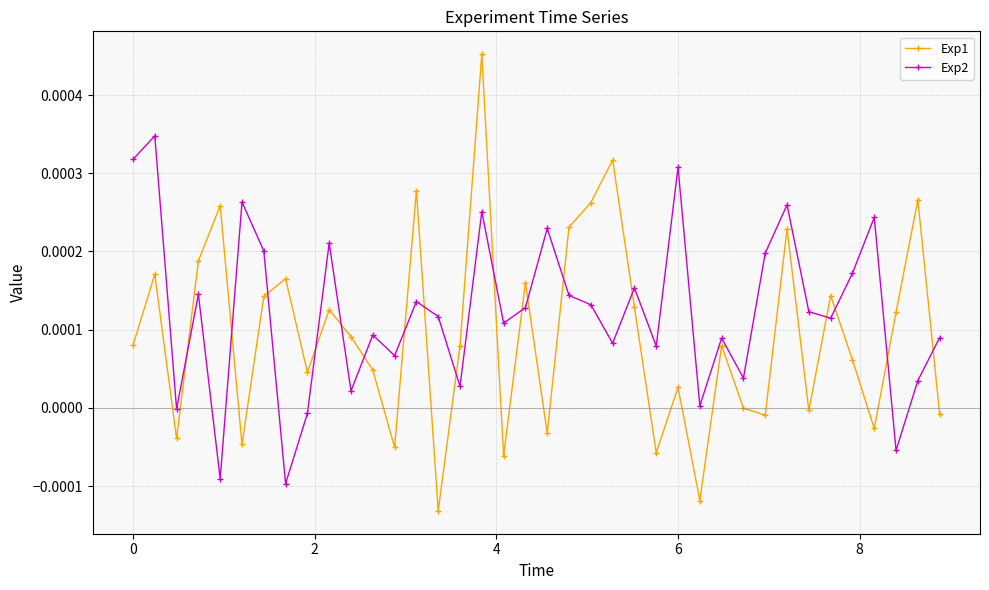

Which series has the widest spread of values?

Exp1